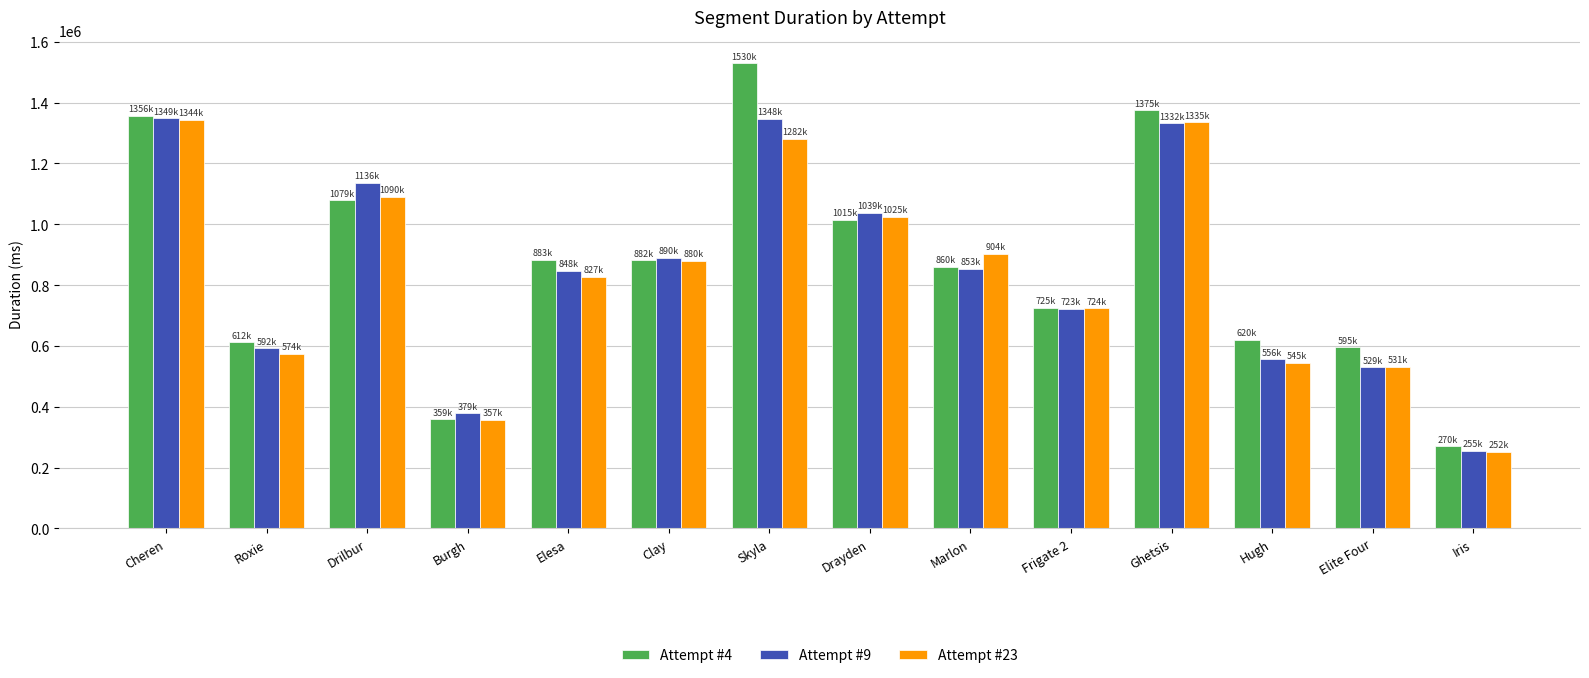

What is the value of the Attempt #9 bar at the 2nd from the left?

591881